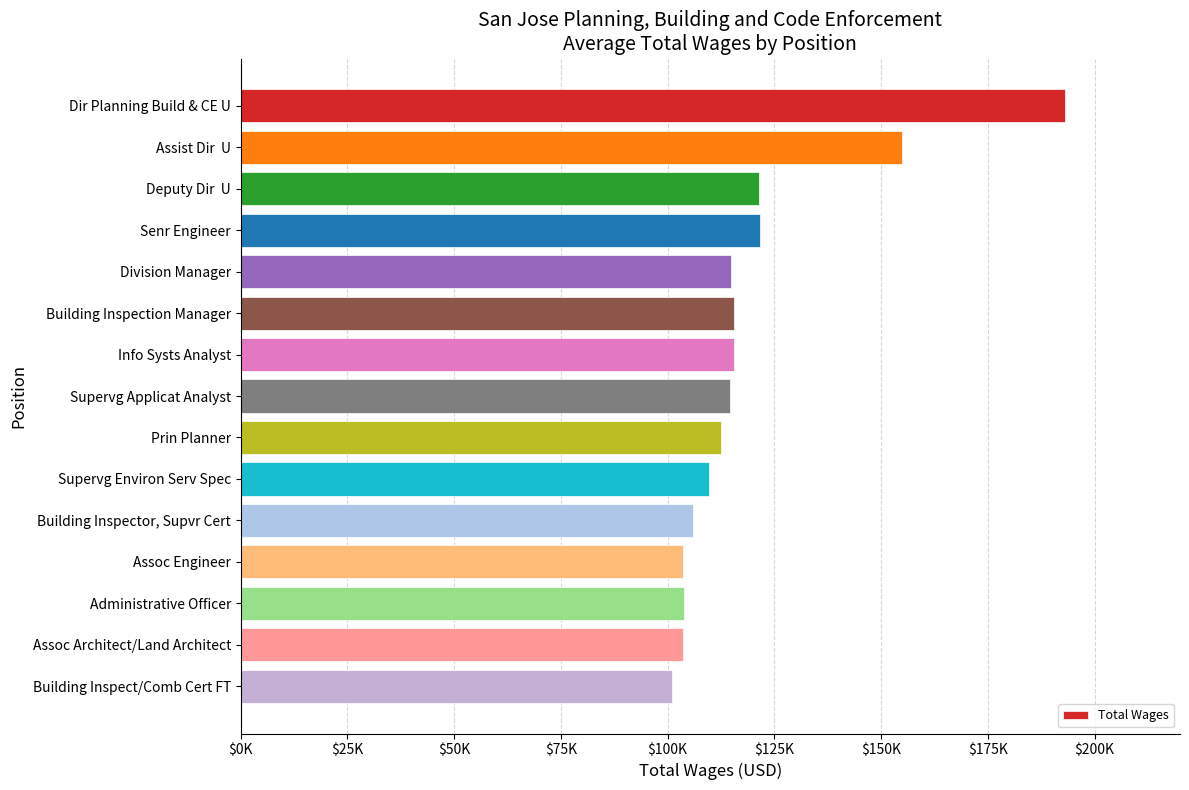

Does the chart contain any negative values?

No